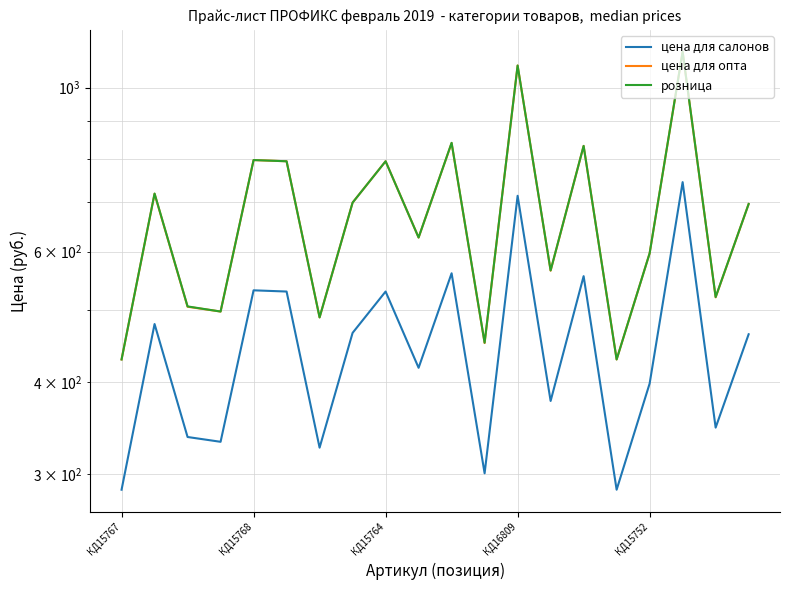

The цена для опта series shows 565.5 at 13. True or false?

True